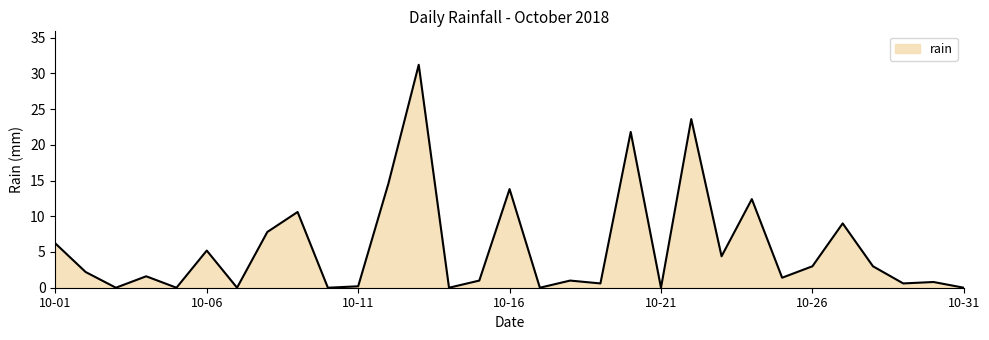

What is the difference between the maximum and minimum values?

31.2